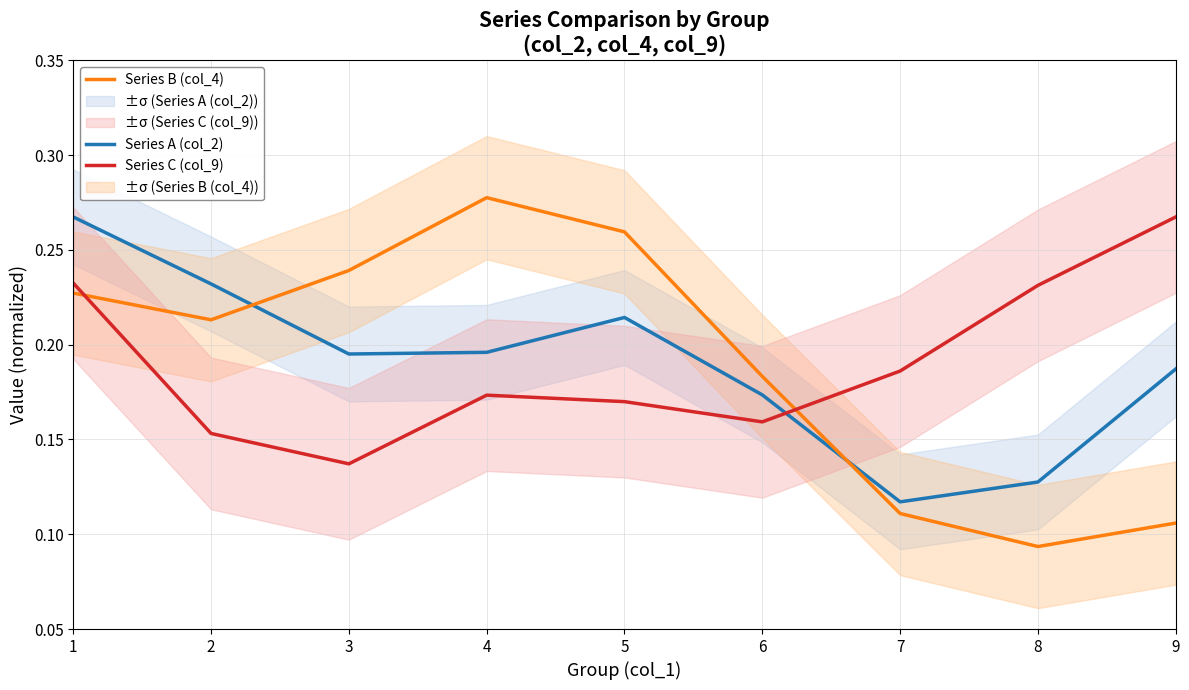

Where is the first local maximum for Series B (col_4)?

4